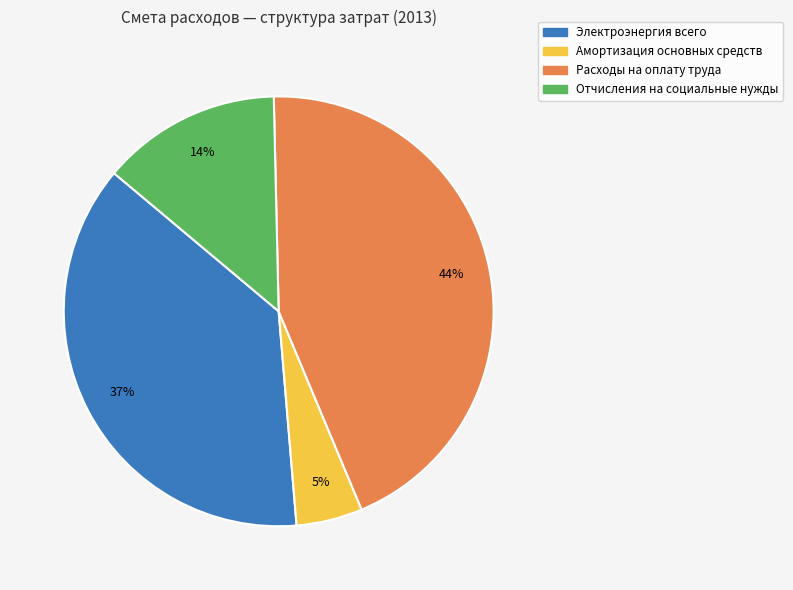

Do Амортизация основных средств and Электроэнергия всего together represent more than half of the pie?

No